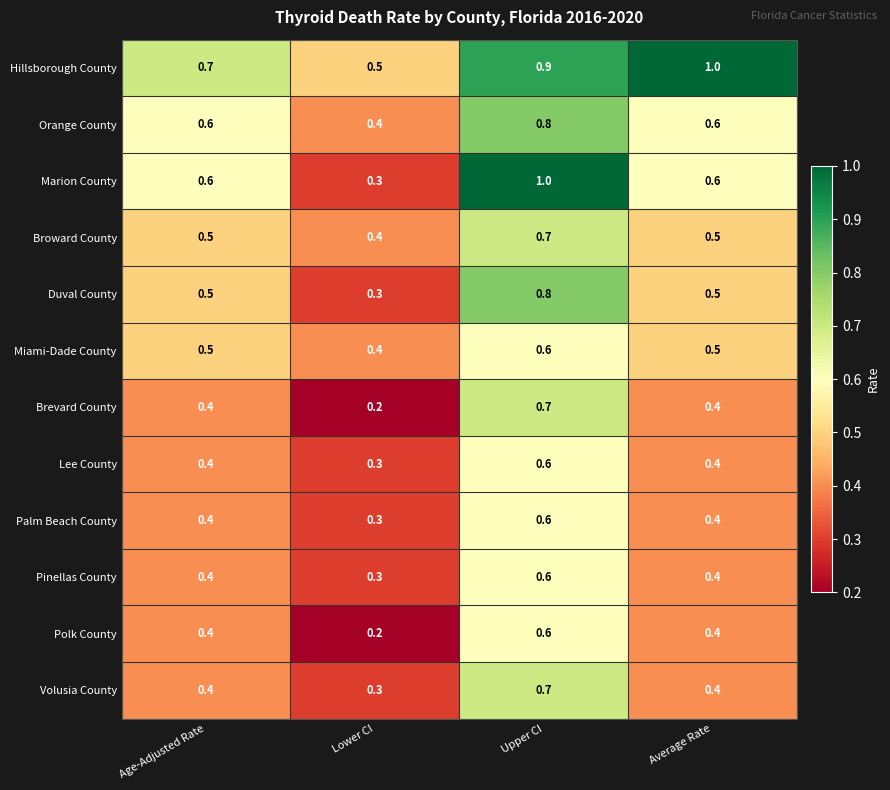

Is it true that Lee County equals 0.3 at Lower CI?

True